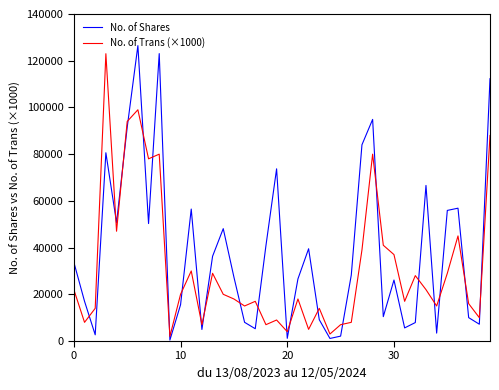

Which series has the largest total across all categories?

No. of Shares